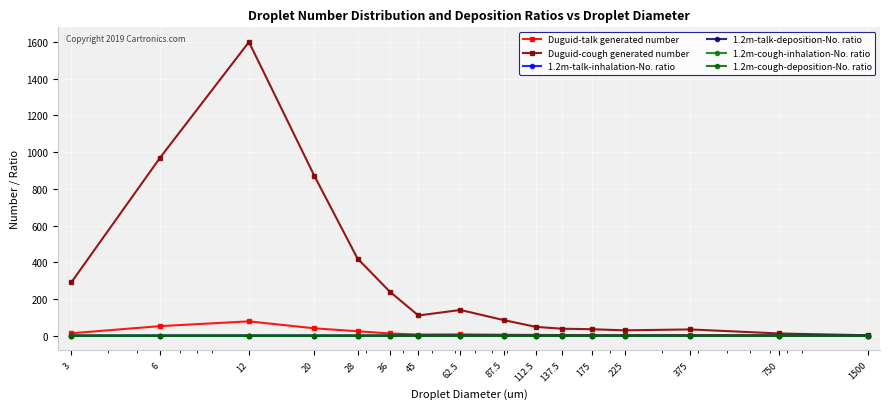

How many distinct data groups are displayed?

6